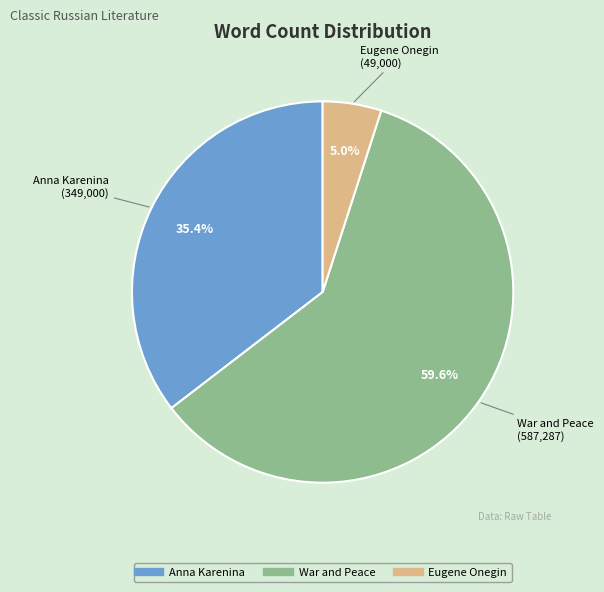

What is the largest slice in the pie chart?

War and Peace